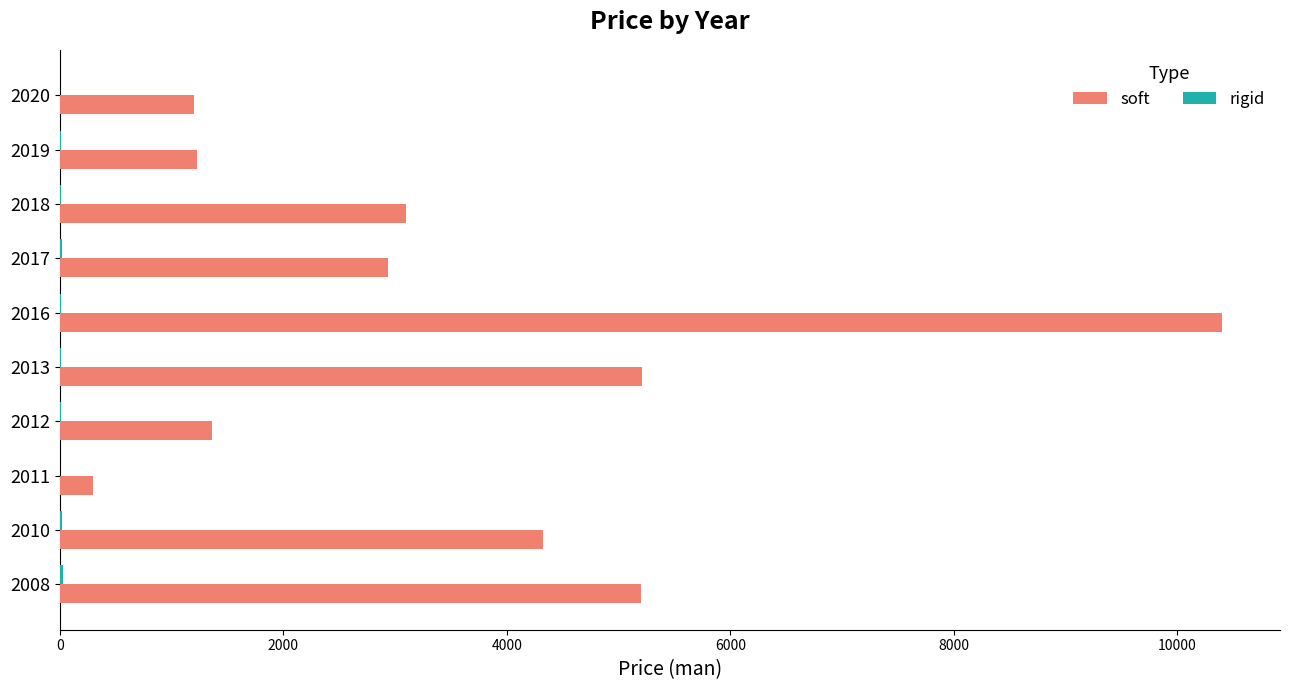

True or false: soft has a value of 300.0 at 2011.

True